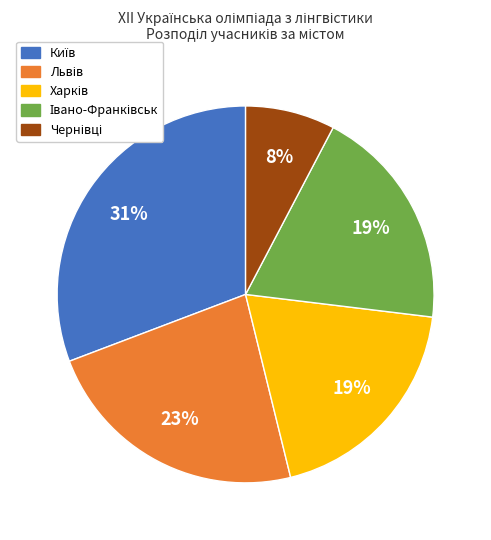

To the nearest percent, what is the average slice percentage?

20%